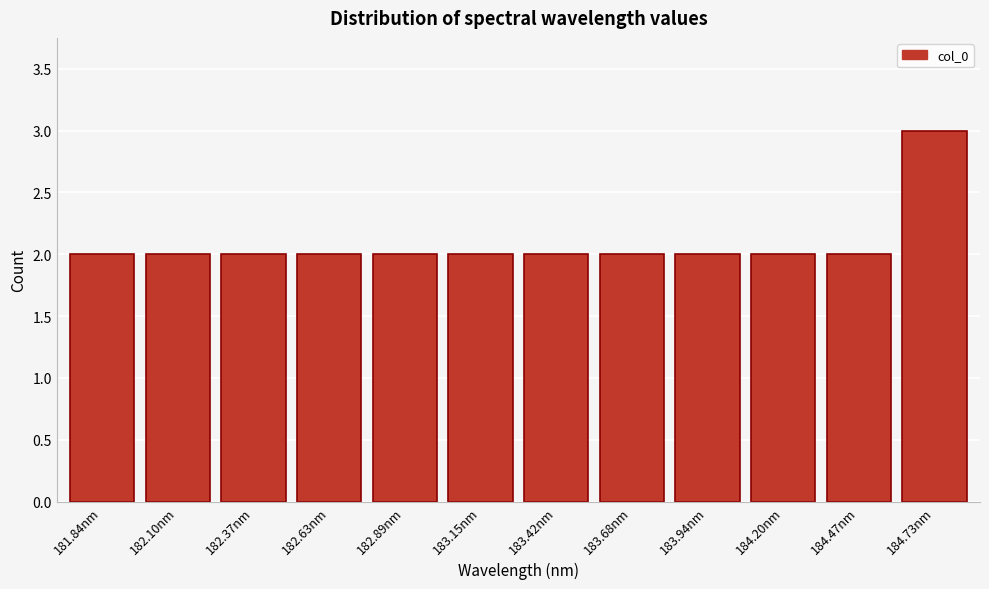

Reading left to right, transcribe all the data shown in this chart.

181.84nm=2	182.10nm=2	182.37nm=2	182.63nm=2	182.89nm=2	183.15nm=2	183.42nm=2	183.68nm=2	183.94nm=2	184.20nm=2	184.47nm=2	184.73nm=3